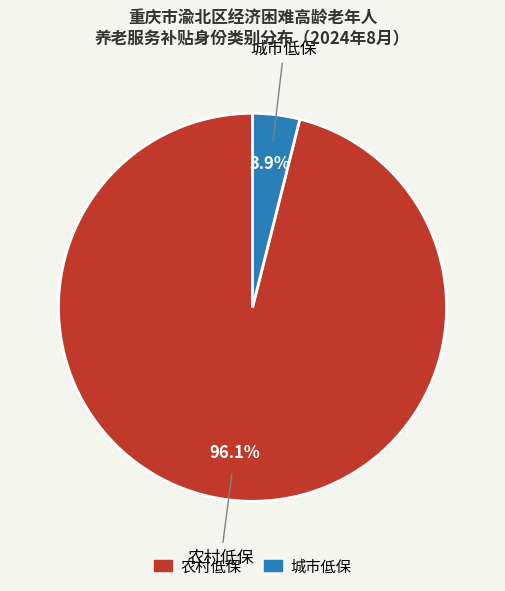

To the nearest percent, what is the average slice percentage?

50%